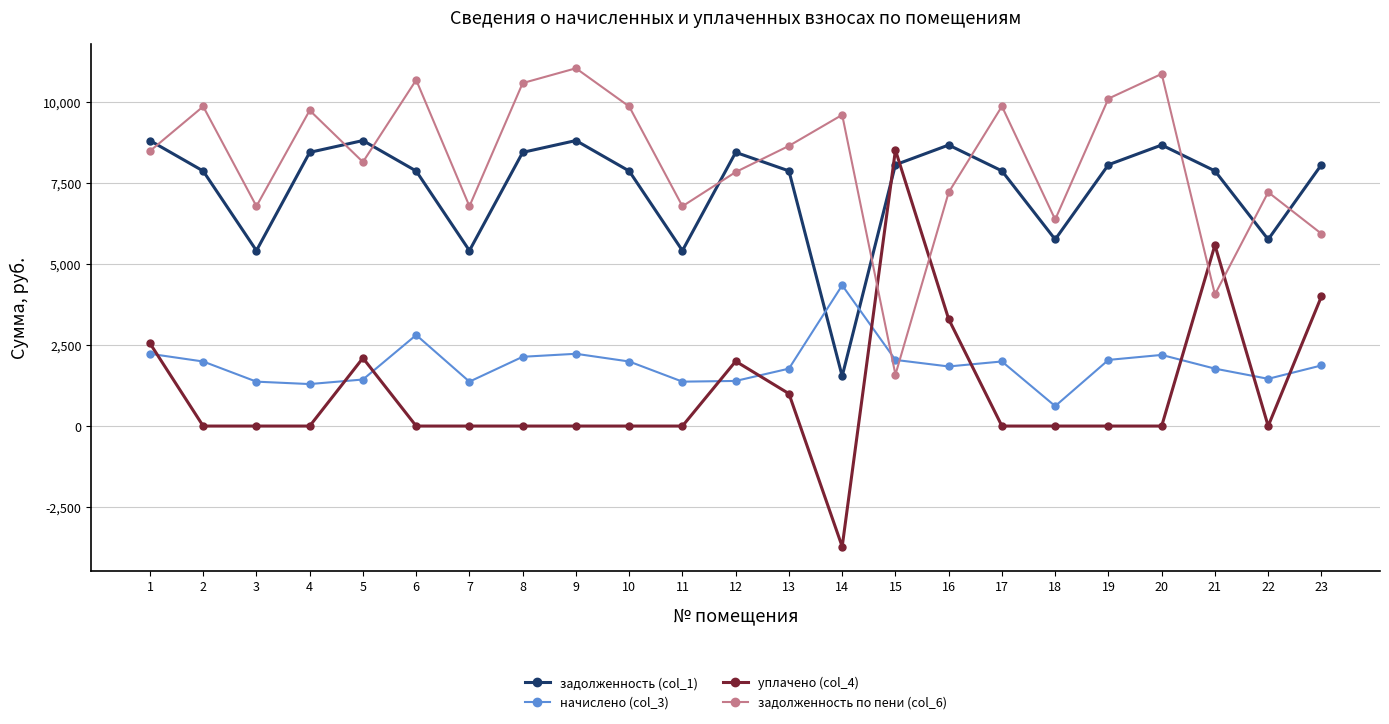

What is the sum of all начислено (col_3) values?

43579.7